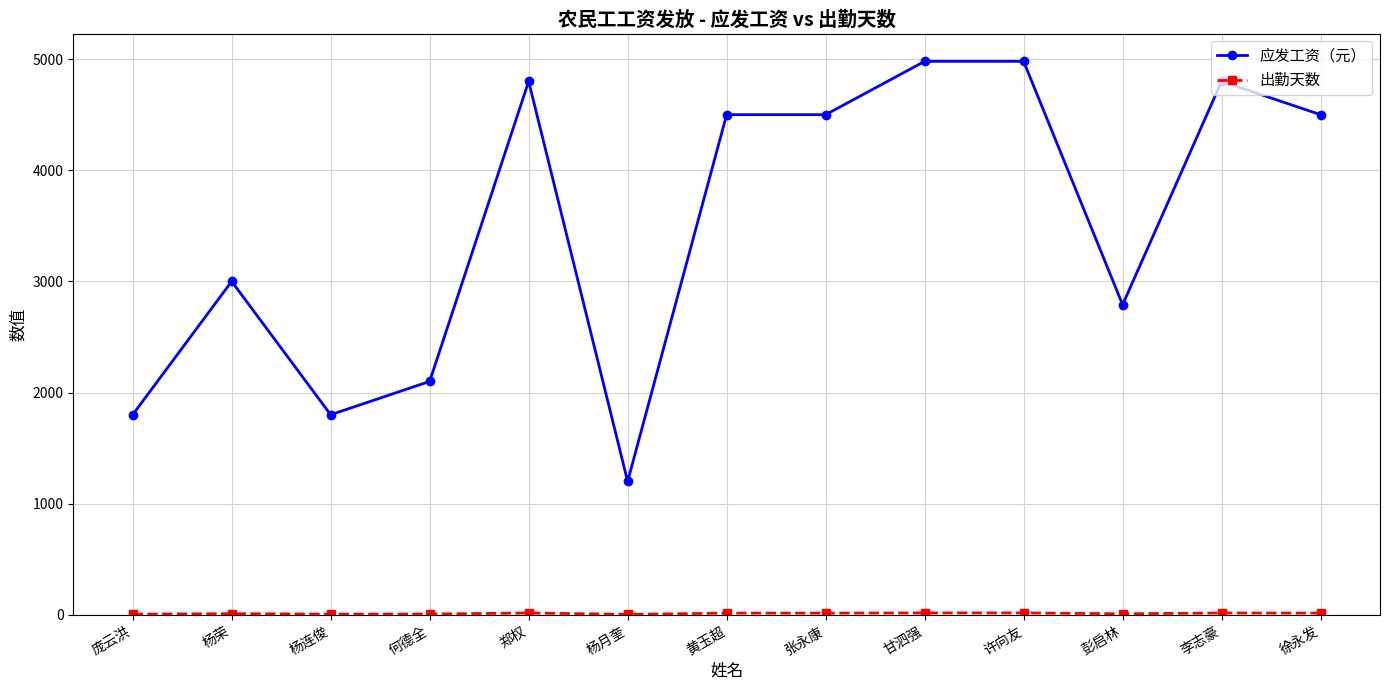

Where is 应发工资（元） nearest to the value 3090?

杨荣